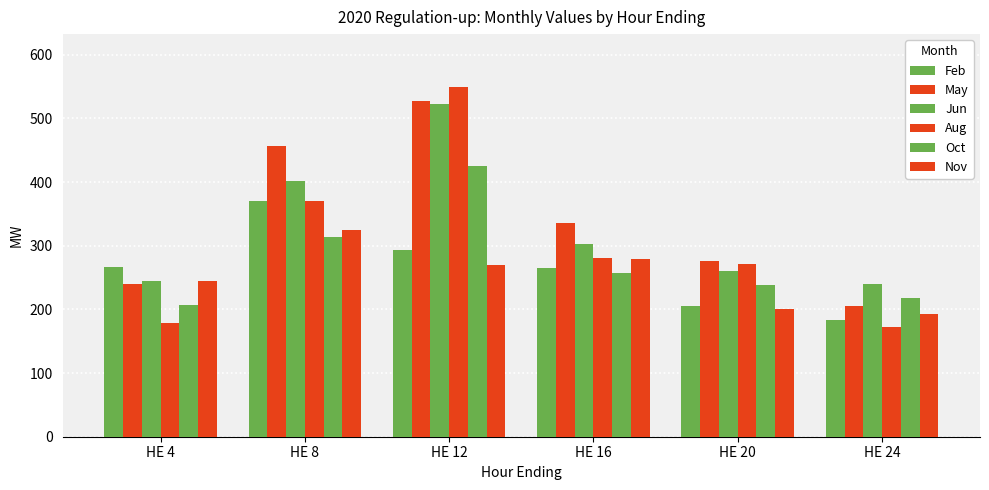

What is the value of the Oct bar at the 6th from the left?

218